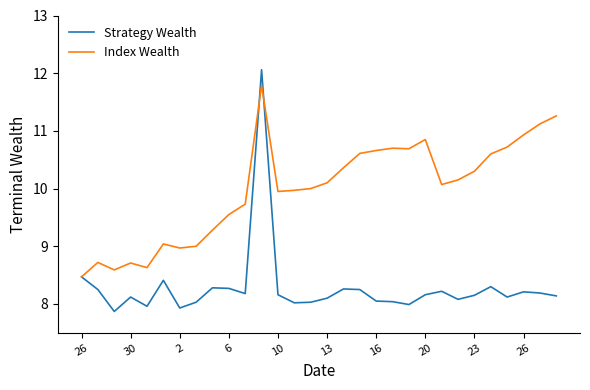

What is the maximum value for Index Wealth?

11.8